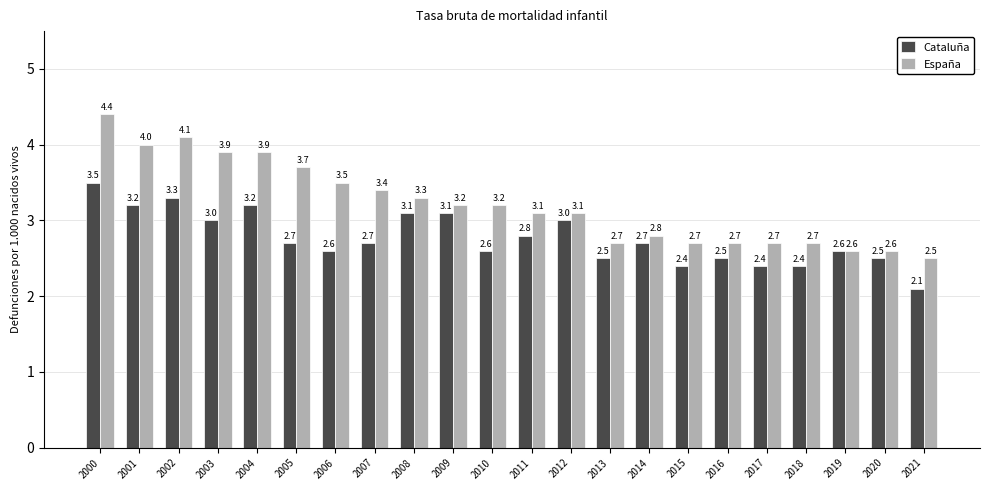

Reading left to right, list all the values displayed in this chart.

Cataluña: 3.5	3.2	3.3	3.0	3.2	2.7	2.6	2.7	3.1	3.1	2.6	2.8	3.0	2.5	2.7	2.4	2.5	2.4	2.4	2.6	2.5	2.1
España: 4.4	4.0	4.1	3.9	3.9	3.7	3.5	3.4	3.3	3.2	3.2	3.1	3.1	2.7	2.8	2.7	2.7	2.7	2.7	2.6	2.6	2.5